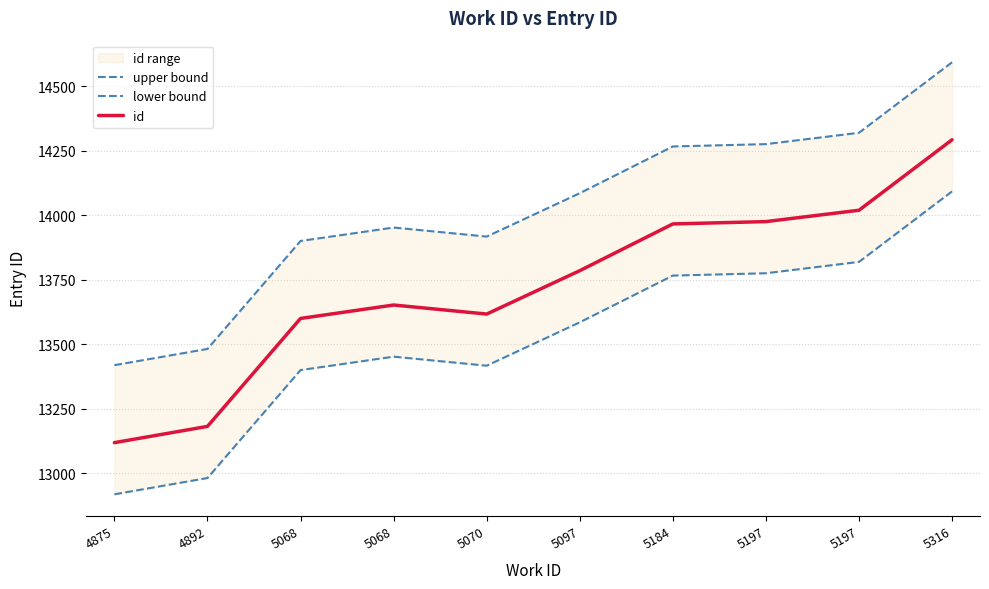

Reading left to right, transcribe all the data shown in this chart.

upper bound: 13419	13482	13900	13952	13917	14085	14266	14275	14319	14592
lower bound: 12919	12982	13400	13452	13417	13585	13766	13775	13819	14092
id: 13119	13182	13600	13652	13617	13785	13966	13975	14019	14292